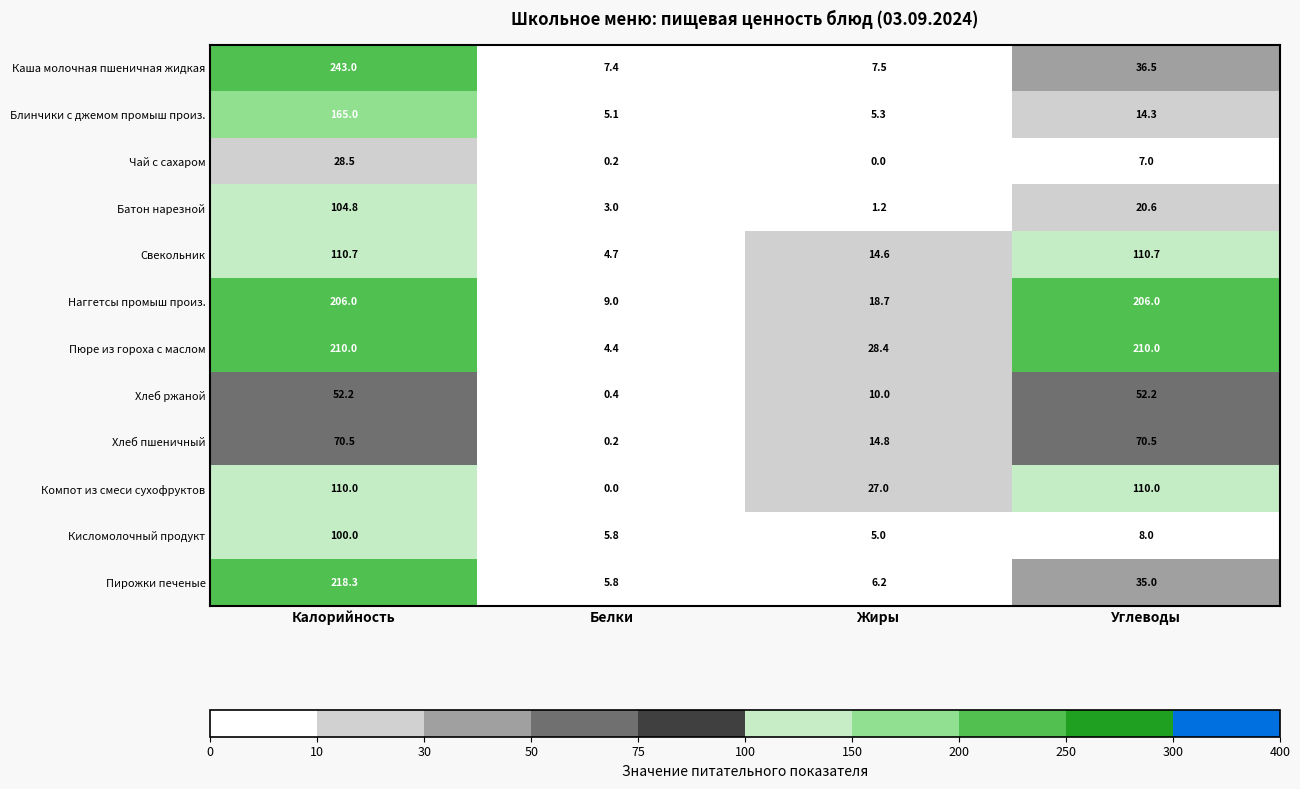

Where does the Каша молочная пшеничная жидкая series first go above 36?

Калорийность